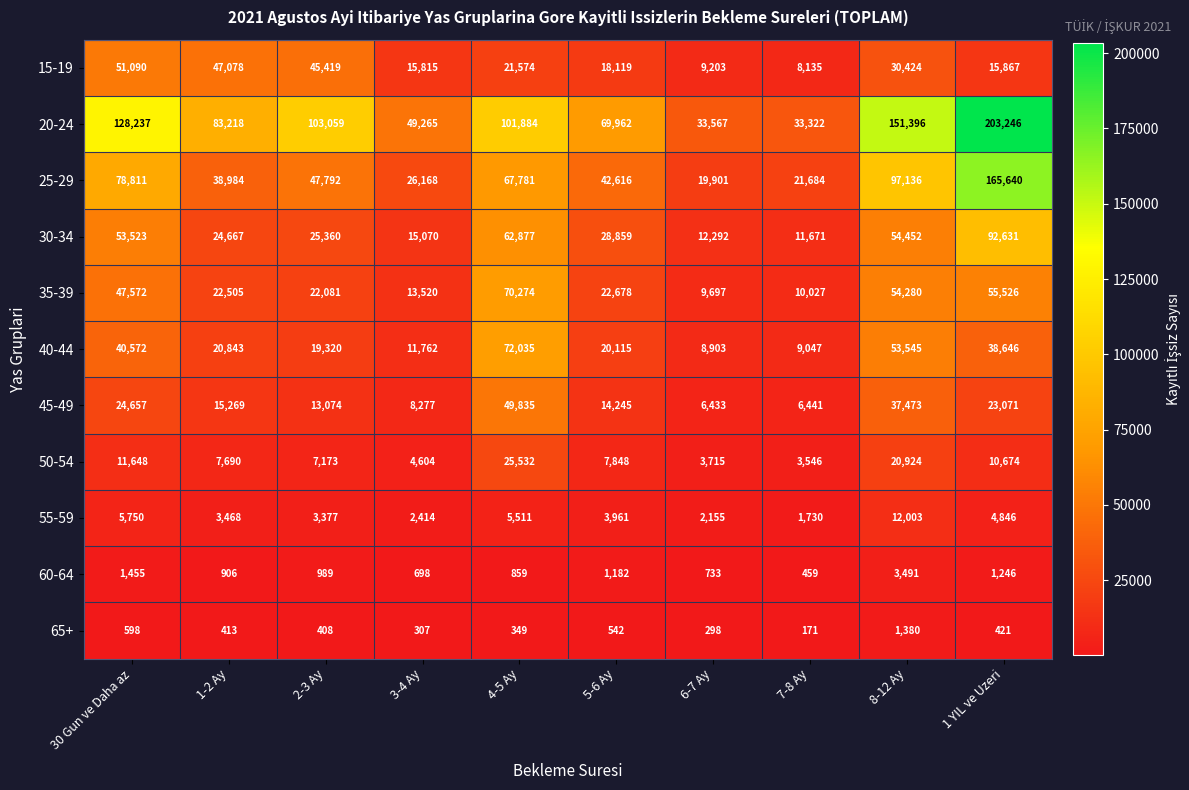

Which series has the widest spread of values?

20-24